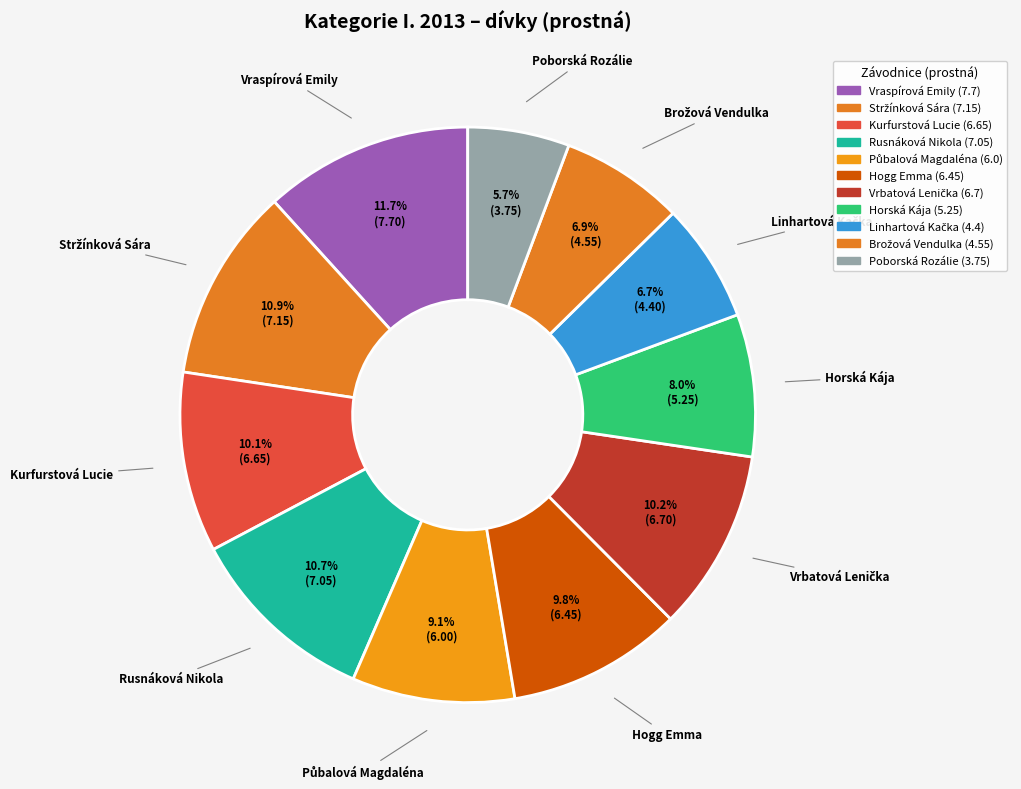

To the nearest percent, what portion does Rusnáková Nikola represent?

11%